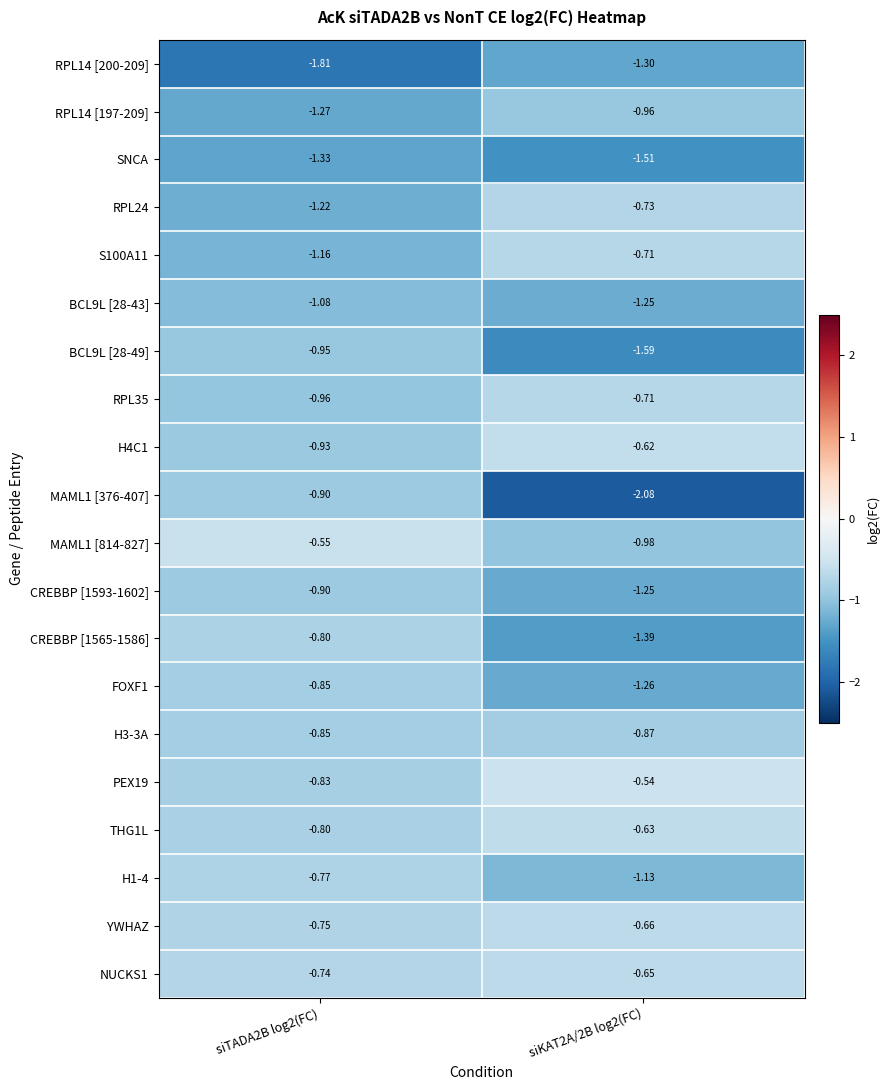

Is the value of H4C1 at siTADA2B log2(FC) greater than the value of RPL14 [200-209] at siTADA2B log2(FC)?

Yes